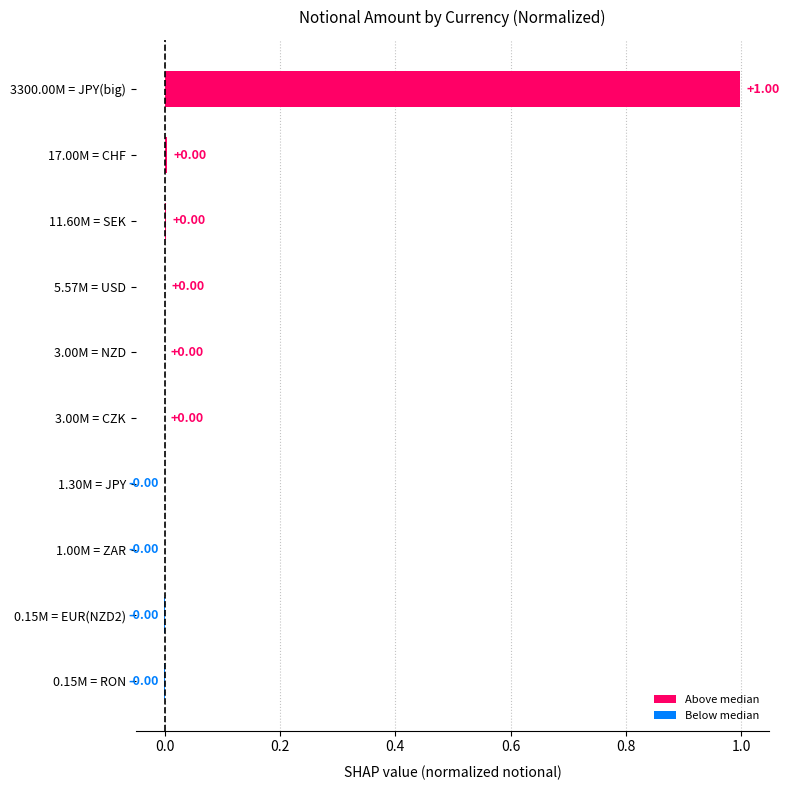

Between 1.00M = ZAR and 3300.00M = JPY(big), which is larger?

3300.00M = JPY(big)